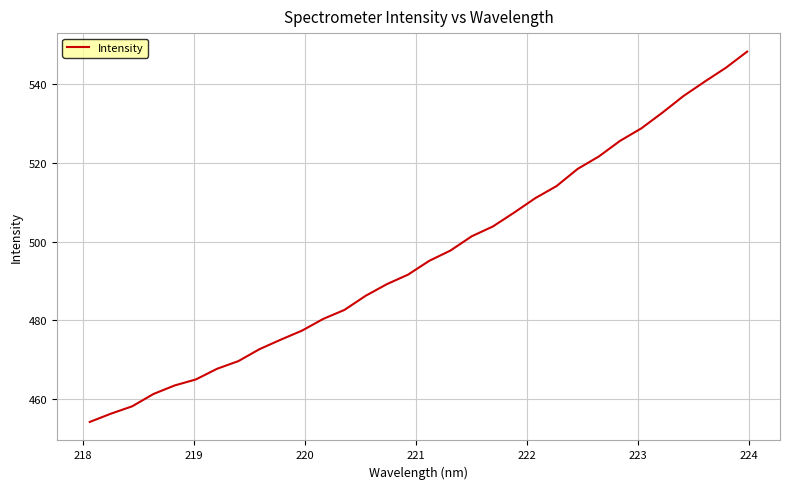

What is the difference between the maximum and minimum values?

94.1